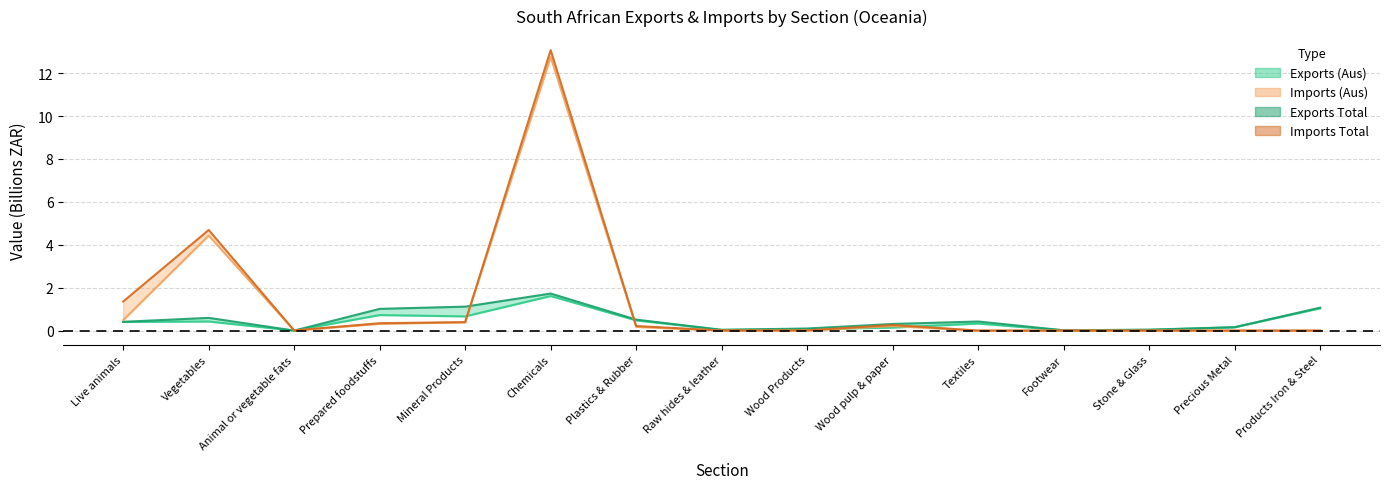

What is the difference between the highest and lowest values at Live animals?

1.0